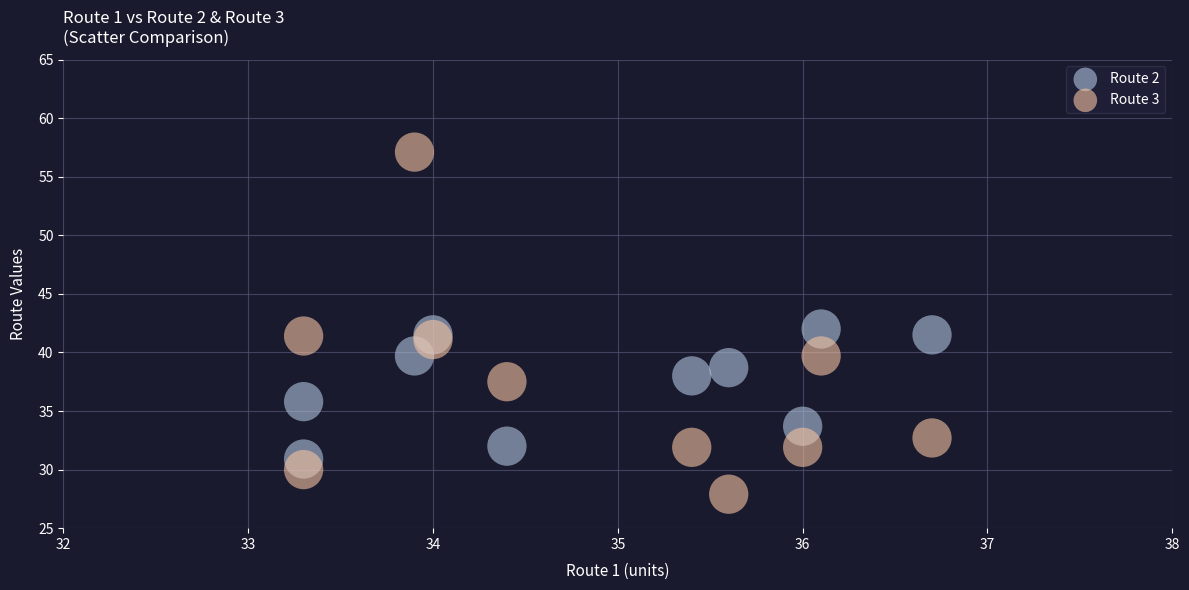

Which series reaches the minimum Y coordinate?

Route 3